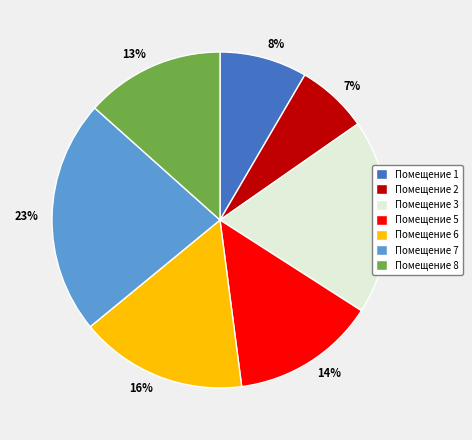

Does any single category account for the majority?

No